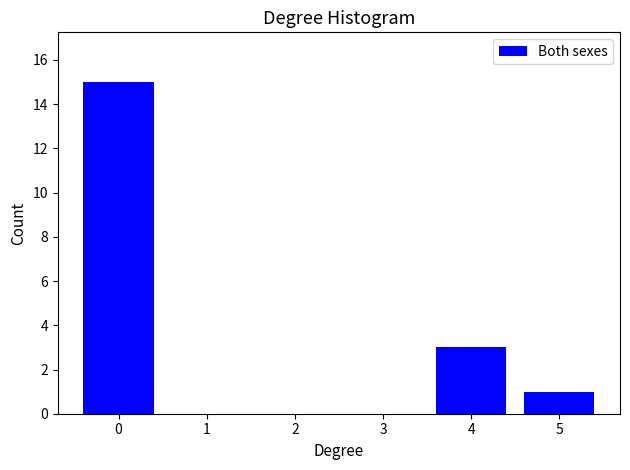

Reading right to left, list all the values displayed in this chart.

5=1	4=3	3=0	2=0	1=0	0=15